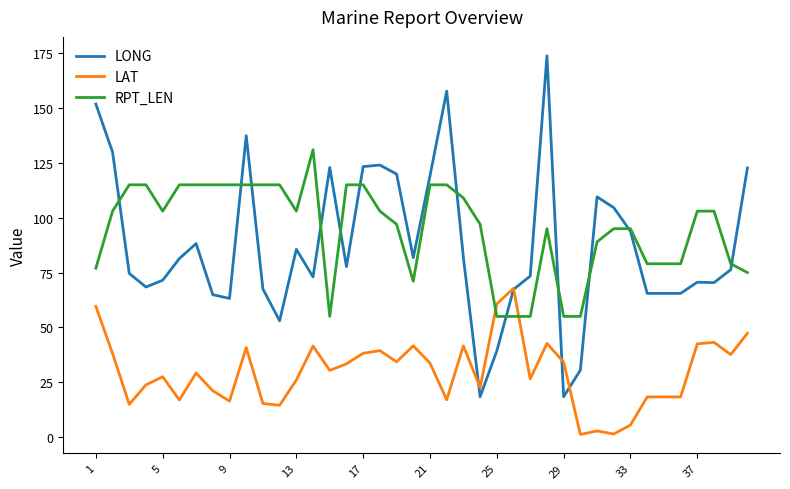

Which series has the widest spread of values?

LONG